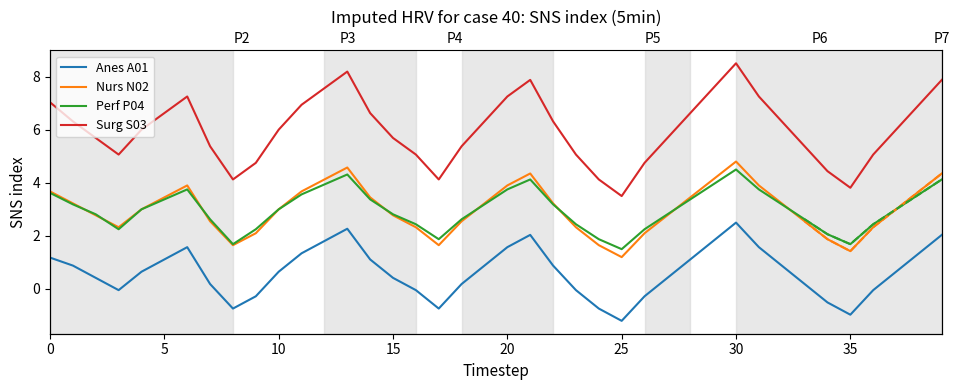

Reading left to right, transcribe all the data shown in this chart.

Anes A01: 1.2	0.9	0.4	-0.0	0.7	1.1	1.6	0.2	-0.7	-0.3	0.7	1.3	1.8	2.3	1.1	0.4	-0.0	-0.7	0.2	0.9	1.6	2.0	0.9	-0.0	-0.7	-1.2	-0.3	0.4	1.1	1.8	2.5	1.6	0.9	0.2	-0.5	-1.0	-0.0	0.7	1.3	2.0
Nurs N02: 3.7	3.2	2.8	2.3	3.0	3.4	3.9	2.6	1.7	2.1	3.0	3.7	4.1	4.6	3.4	2.8	2.3	1.7	2.6	3.2	3.9	4.3	3.2	2.3	1.7	1.2	2.1	2.8	3.4	4.1	4.8	3.9	3.2	2.6	1.9	1.4	2.3	3.0	3.7	4.3
Perf P04: 3.6	3.2	2.8	2.3	3.0	3.4	3.7	2.6	1.7	2.3	3.0	3.6	3.9	4.3	3.4	2.8	2.4	1.9	2.6	3.2	3.7	4.1	3.2	2.4	1.9	1.5	2.3	2.8	3.4	3.9	4.5	3.7	3.2	2.6	2.1	1.7	2.4	3.0	3.6	4.1
Surg S03: 7.0	6.3	5.7	5.1	6.0	6.6	7.2	5.4	4.1	4.8	6.0	6.9	7.6	8.2	6.6	5.7	5.1	4.1	5.4	6.3	7.2	7.9	6.3	5.1	4.1	3.5	4.8	5.7	6.6	7.6	8.5	7.2	6.3	5.4	4.4	3.8	5.1	6.0	6.9	7.9